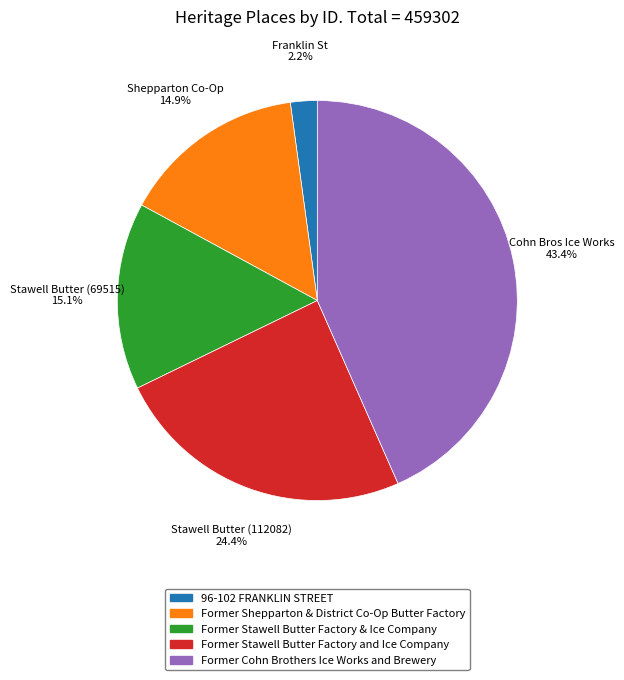

How many slices are in this pie chart?

5